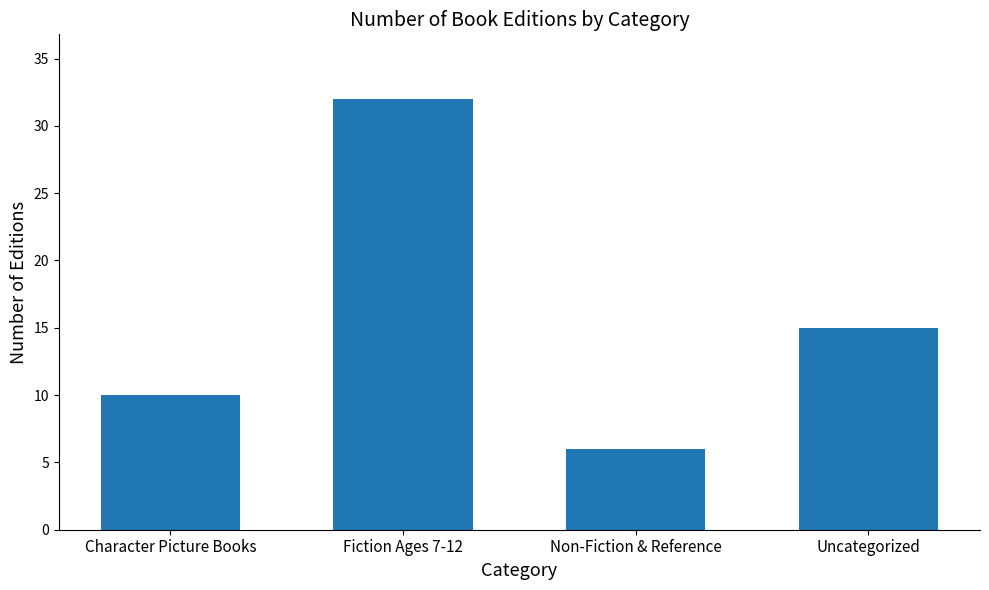

What is the label of the 4th bar from the right?

Character Picture Books